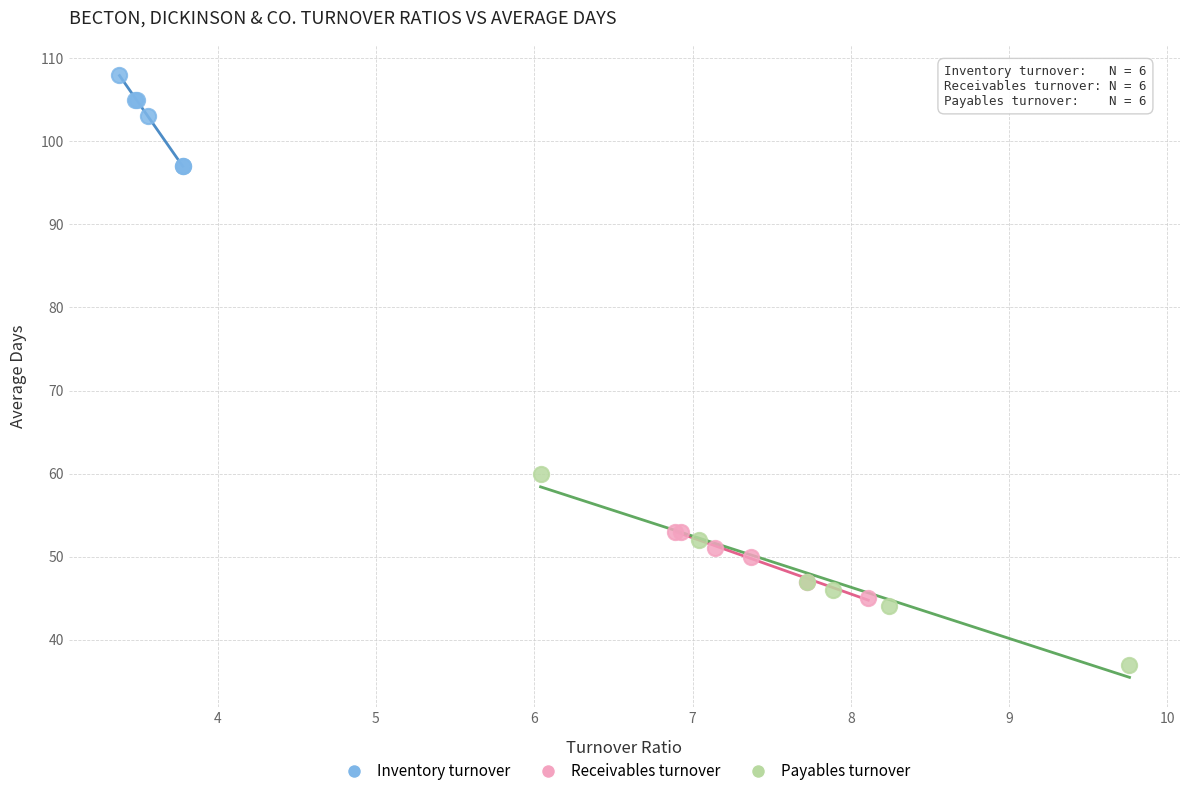

Which series reaches the minimum Y coordinate?

Payables turnover